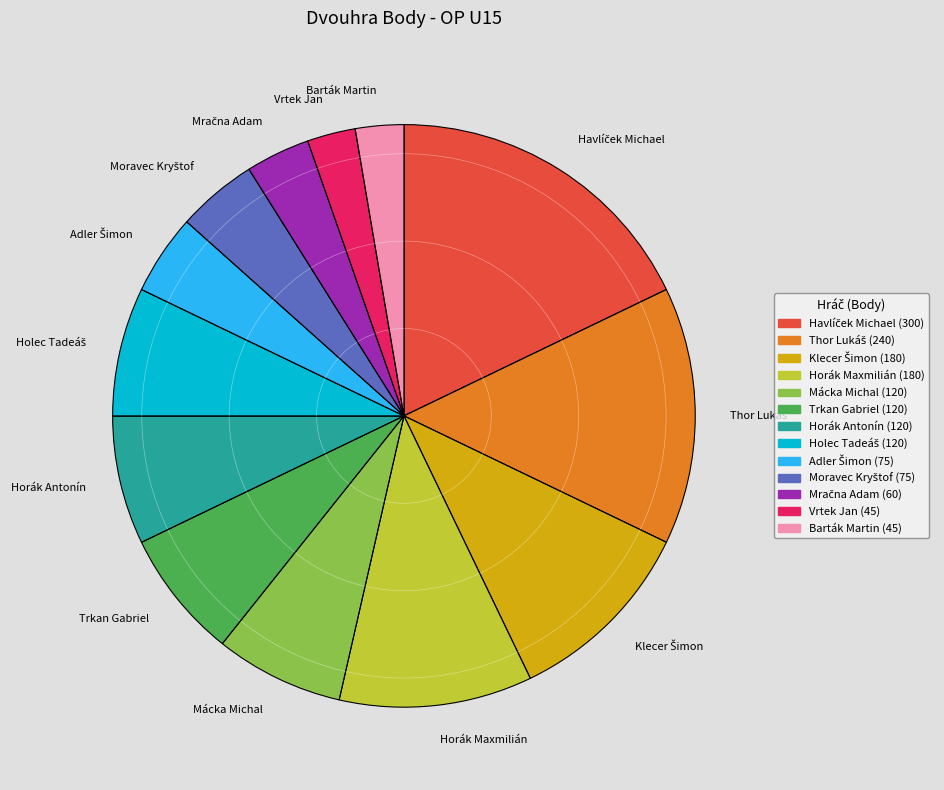

Does Mácka Michal account for over 50% of the chart?

No